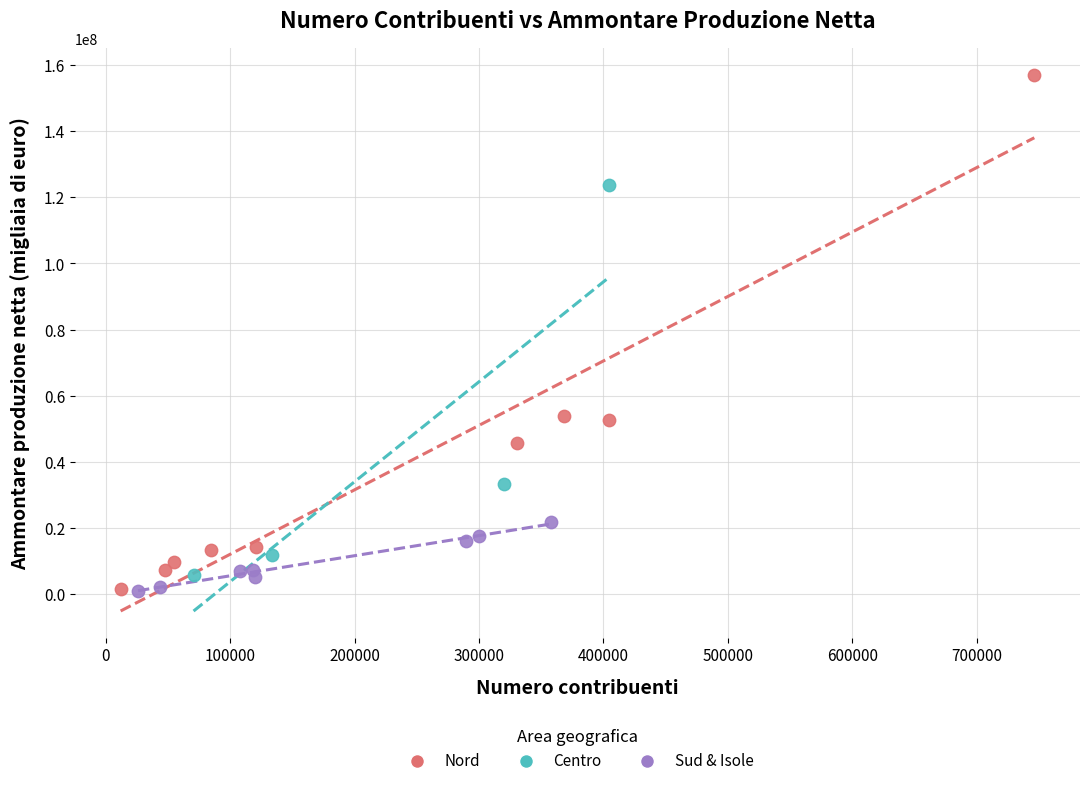

Which series contains the highest Y value?

Nord